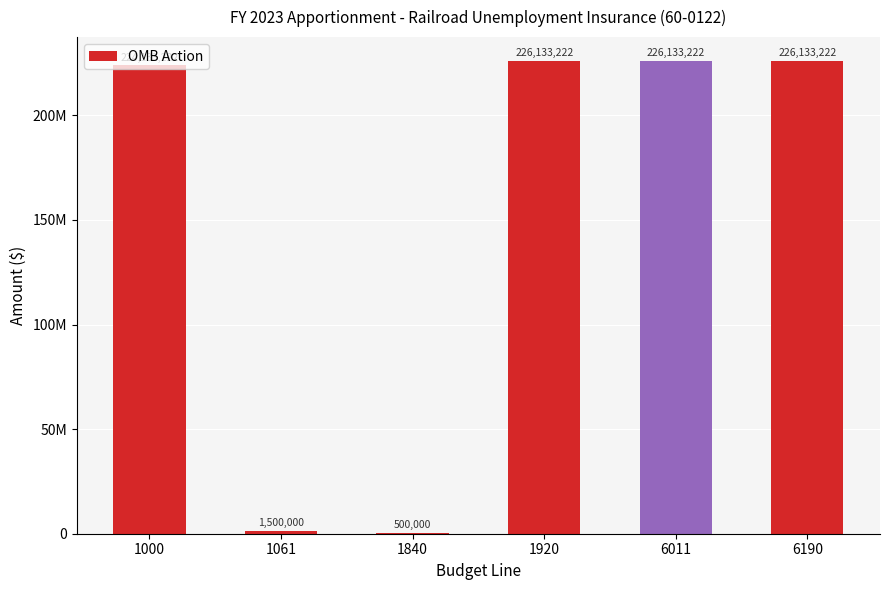

What is the value of the 3rd bar from the left?

500000